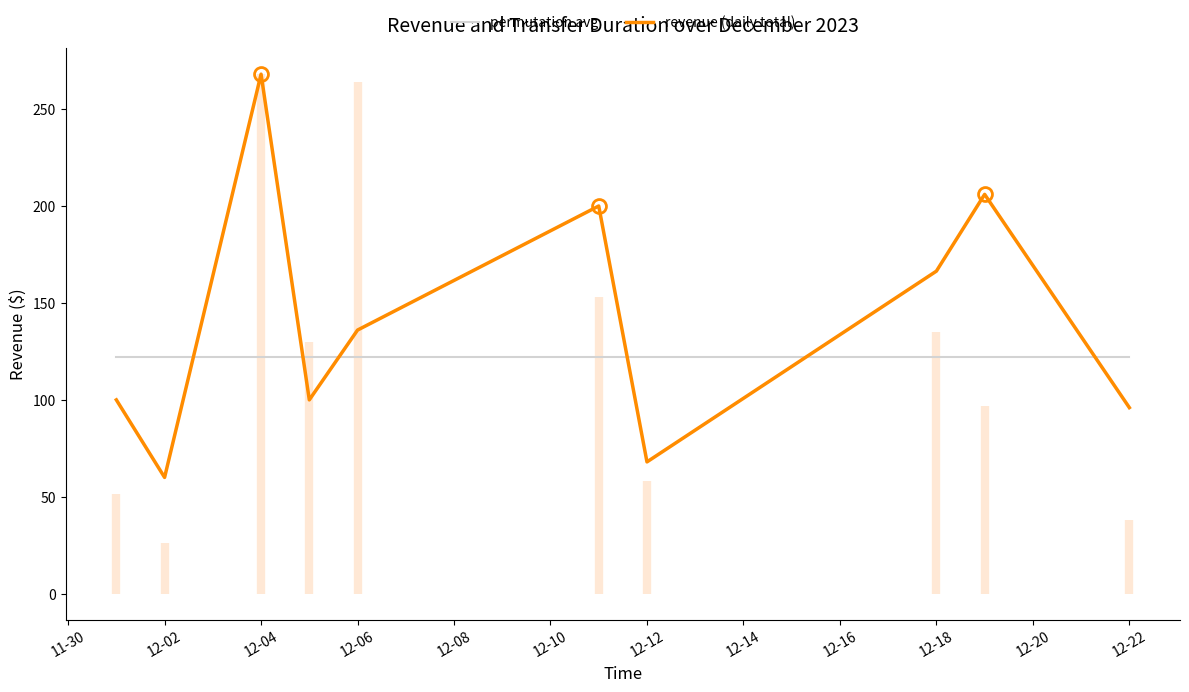

True or false: permutation avg and revenue (daily total) intersect in this chart.

True